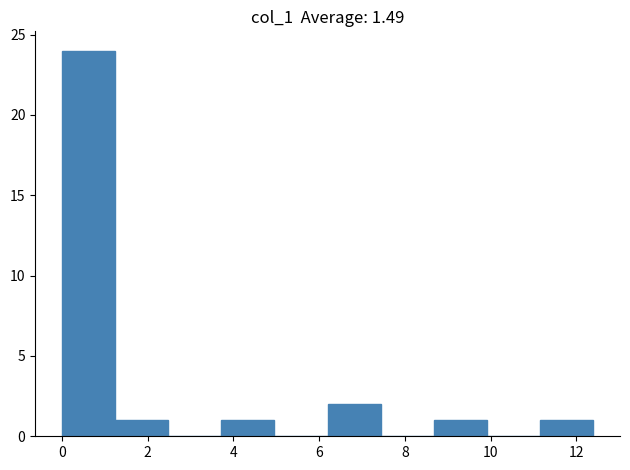

Reading left to right, list every bar in this chart as the range it spans on the x-axis followed by its height. Neither the bar edges nor the heights are printed on the chart, so give them approximately, as read against the axes.

0.00 to 1.24: 24
1.24 to 2.48: 1
2.48 to 3.72: 0
3.72 to 4.96: 1
4.96 to 6.20: 0
6.20 to 7.44: 2
7.44 to 8.68: 0
8.68 to 9.92: 1
9.92 to 11.16: 0
11.16 to 12.40: 1